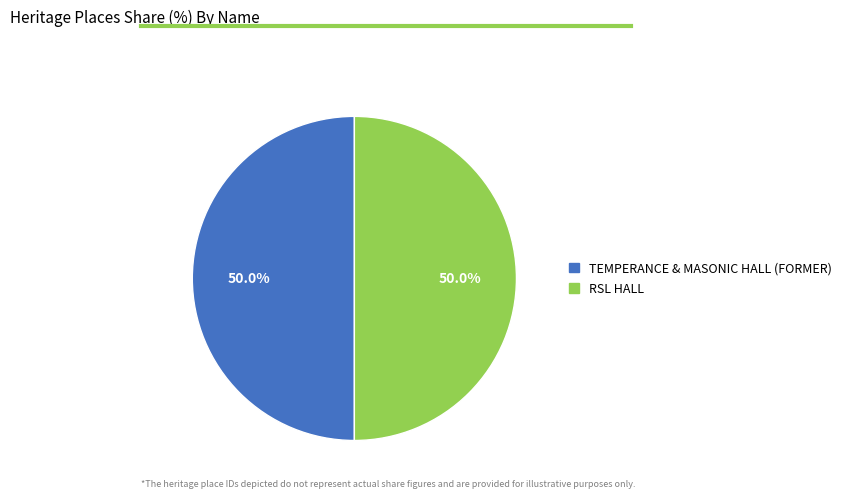

What percentage is NOT represented by TEMPERANCE & MASONIC HALL (FORMER)?

50.0%